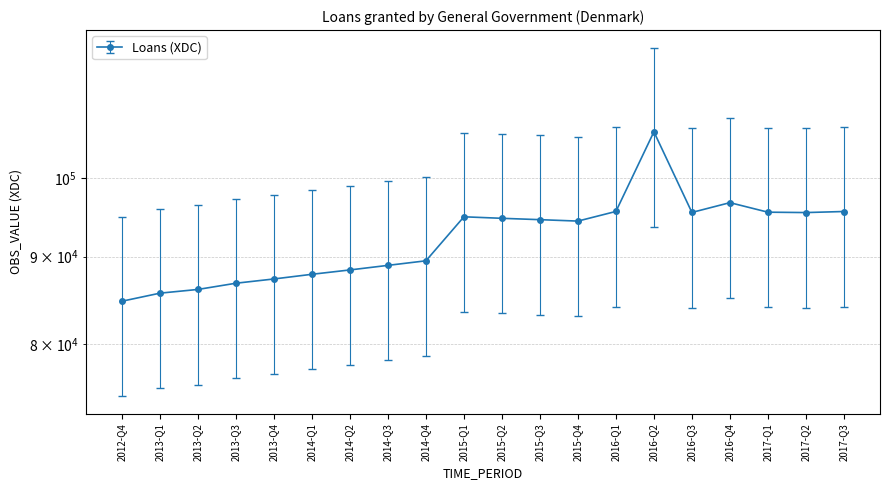

Where does the data first go above 94581?

2015-Q1